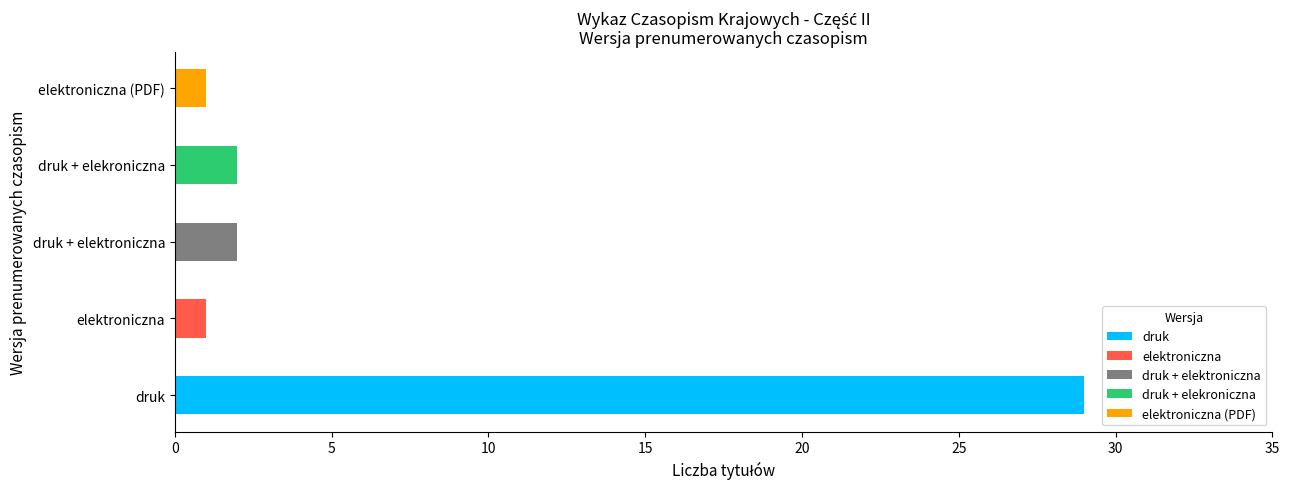

True or false: the data shows 17 at druk.

False